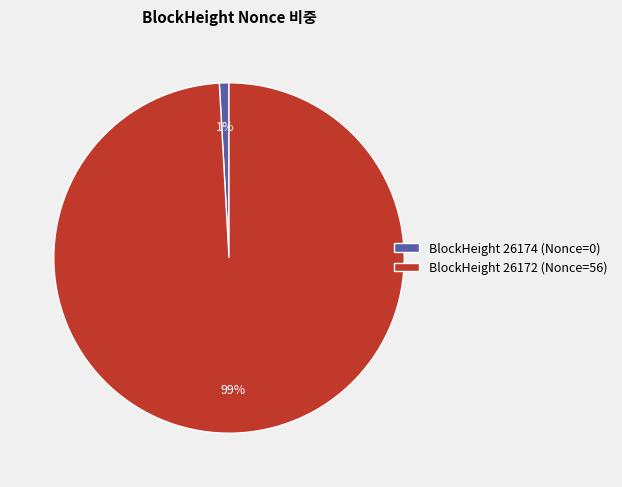

The BlockHeight 26174 (Nonce=0) slice represents 9% of the pie. True or false?

False